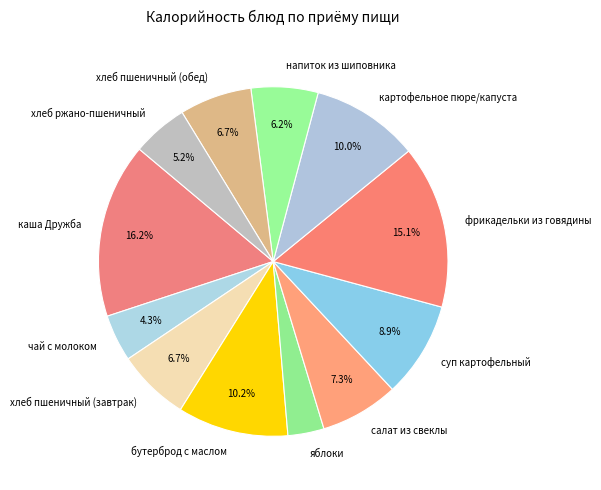

Which category has the biggest portion of the pie?

каша Дружба